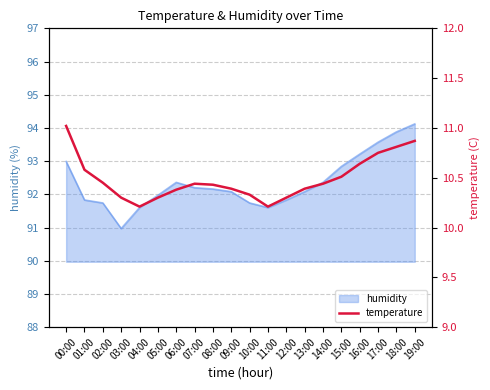

Which label corresponds to the largest value in the chart?

00:00